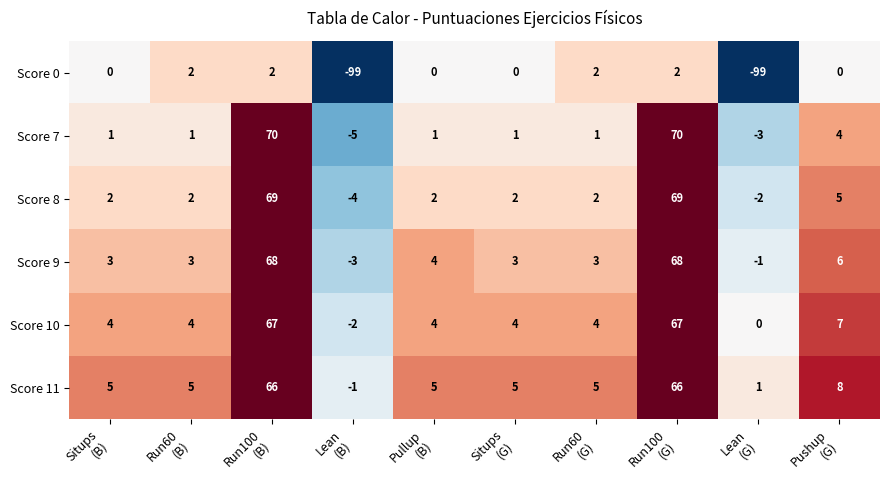

How many categories are shown in the chart?

10